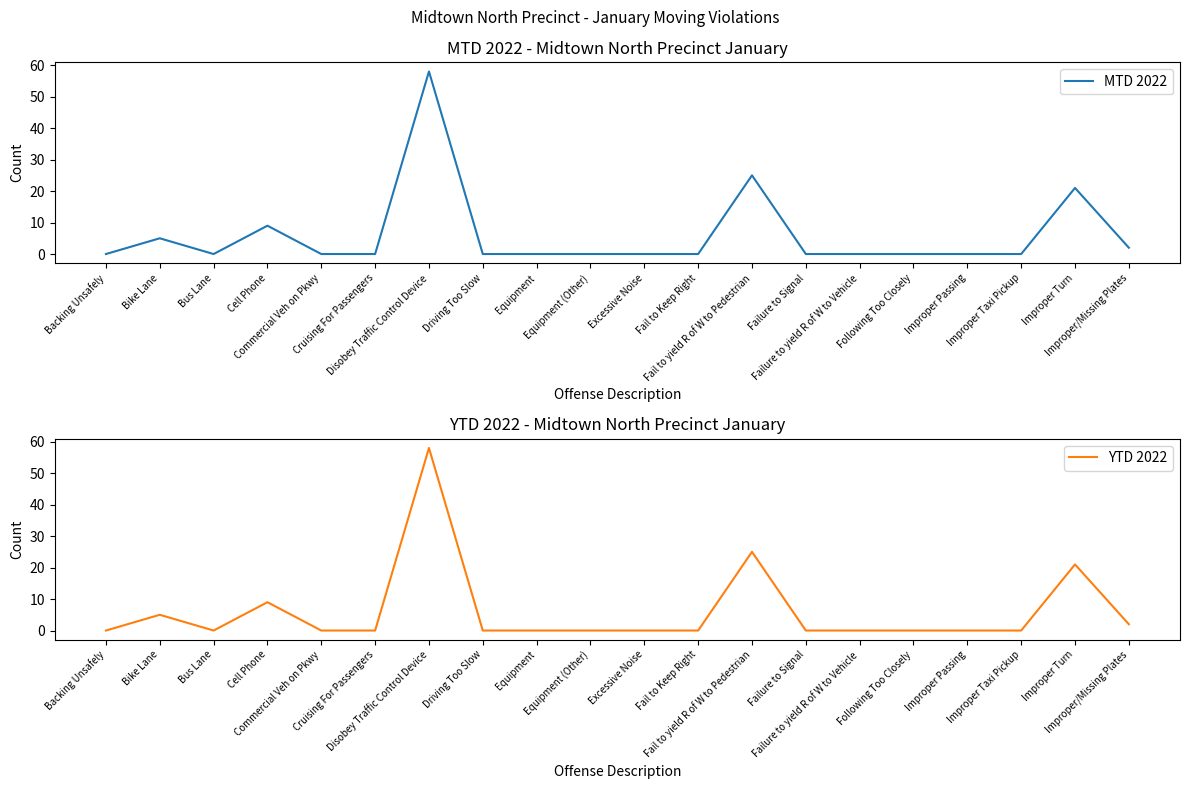

At how many categories does at least one series exceed 37?

1